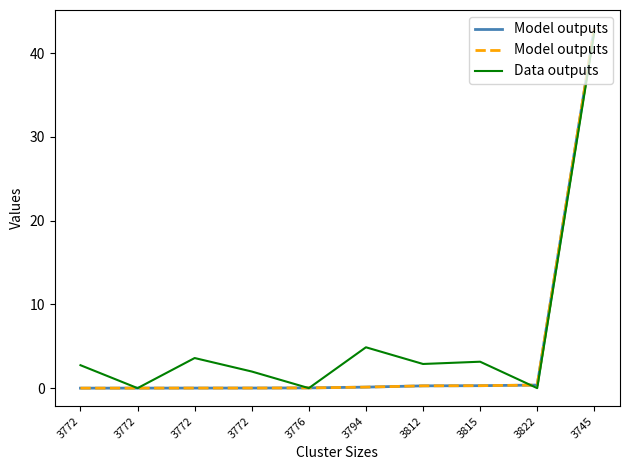

Between 3745 and 3772, which is larger?

3745